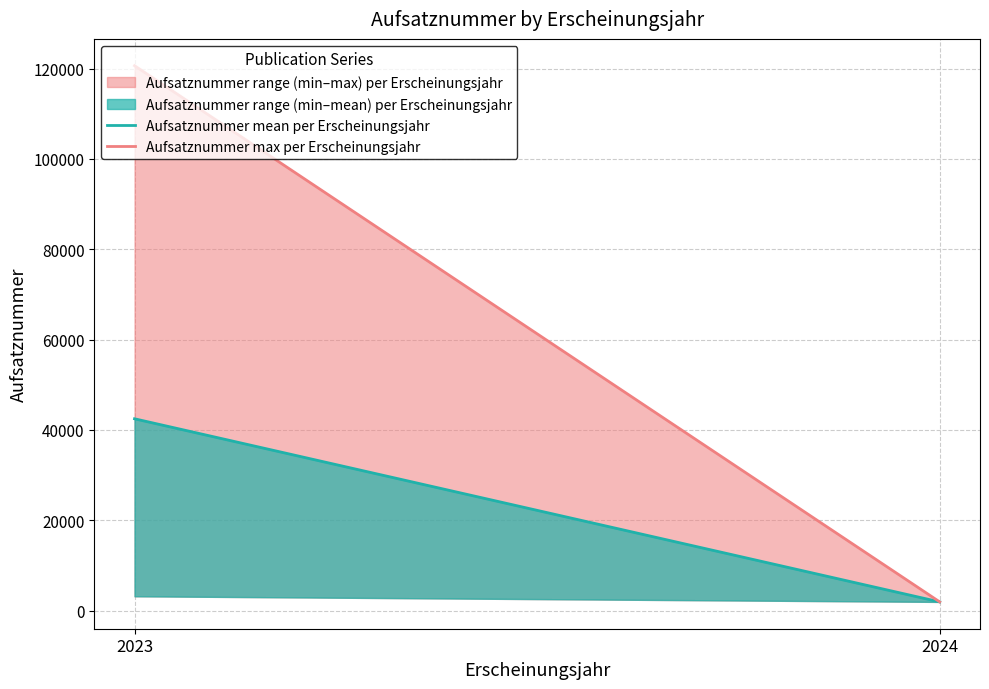

At which label is Aufsatznummer mean per Erscheinungsjahr closest to 22186?

2024